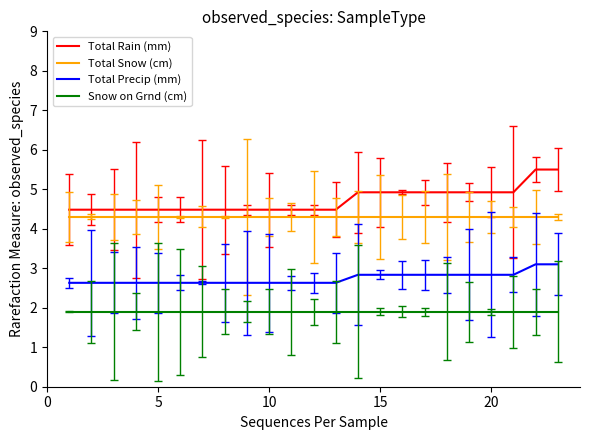

List the series in order of their overall mean, lowest first.

Snow on Grnd (cm), Total Precip (mm), Total Snow (cm), Total Rain (mm)